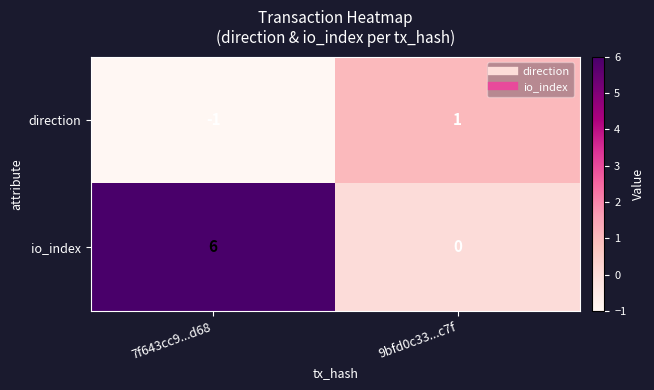

Which series has the largest total across all categories?

io_index